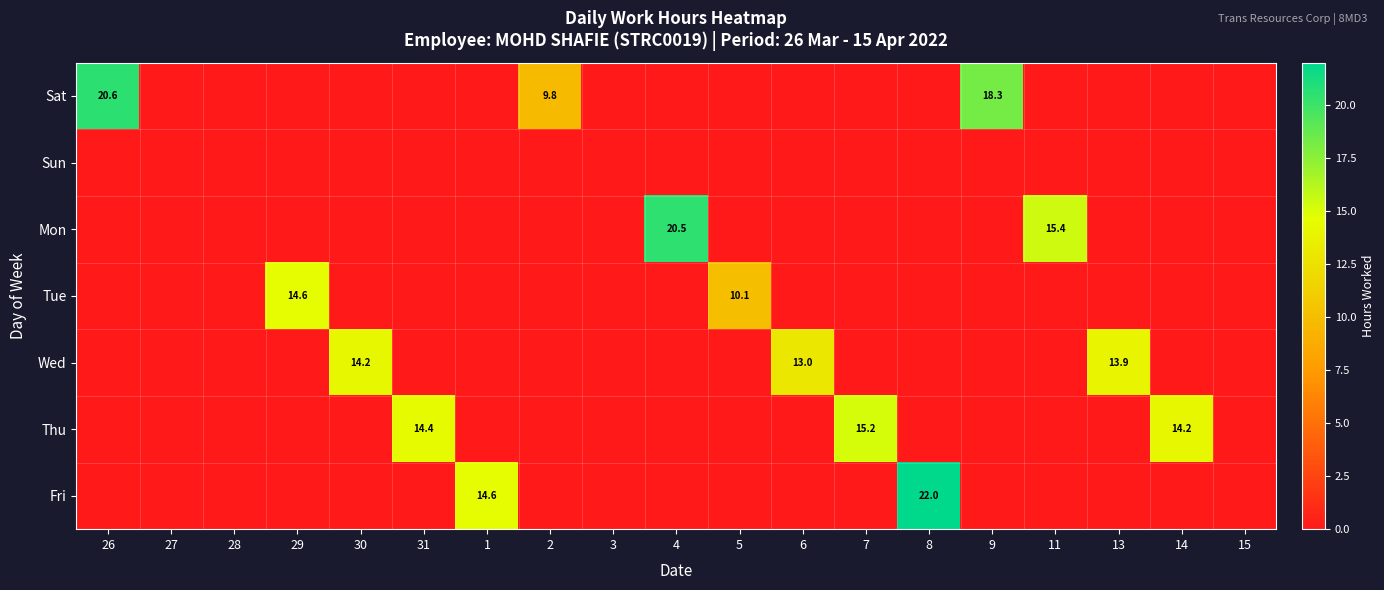

The Mon series shows 0.0 at 6. True or false?

True